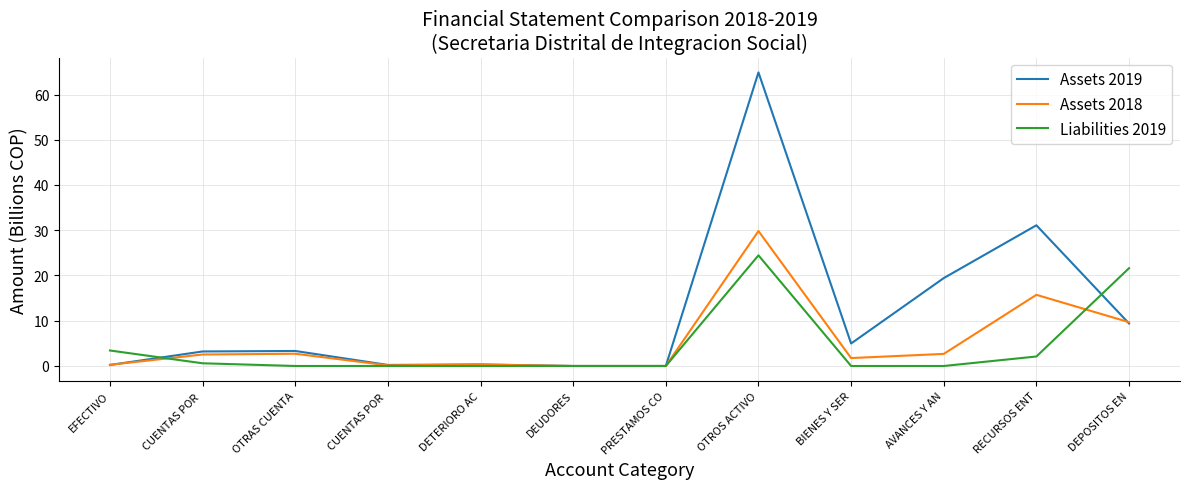

What is the value of the Assets 2018 point at the 11th from the left?

15.7